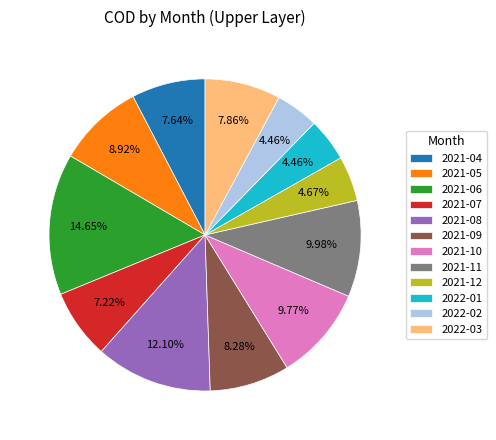

True or false: 2021-12 accounts for 5% of the total.

True